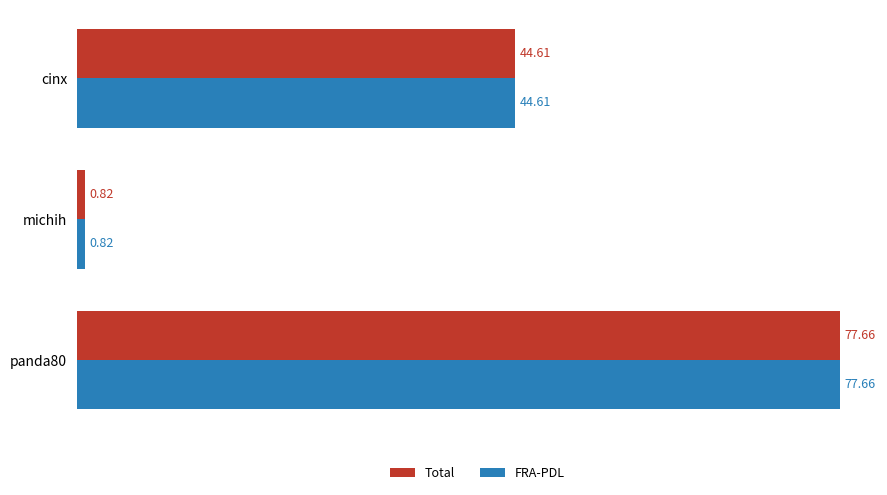

At which label is Total closest to 39?

cinx